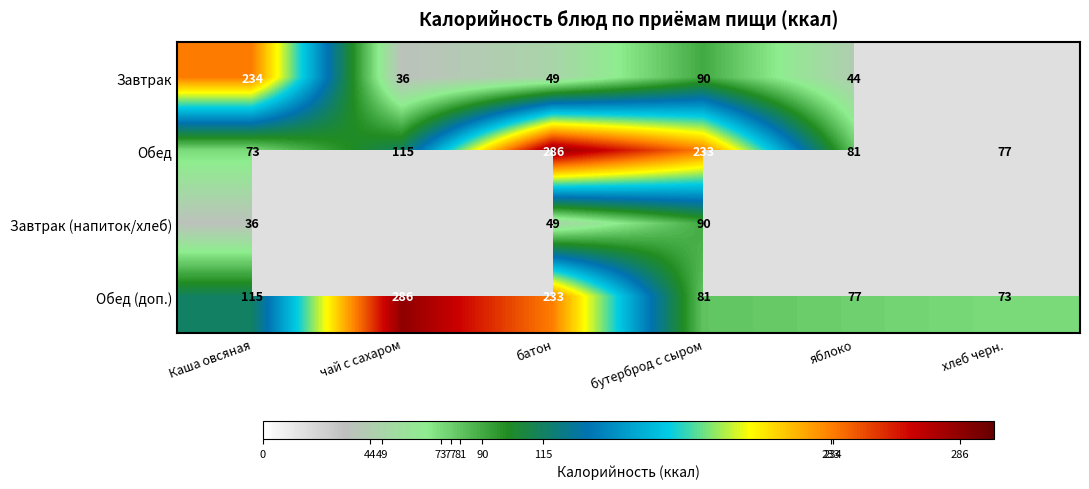

The value of Завтрак (напиток/хлеб) at бутерброд с сыром is 152. True or false?

False